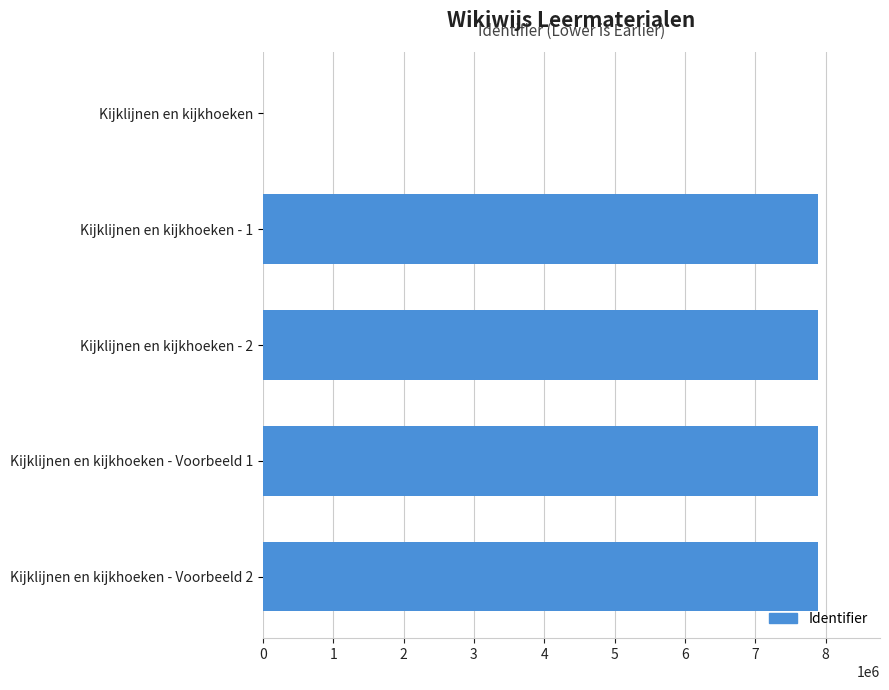

What is the maximum value shown in the chart?

7886298